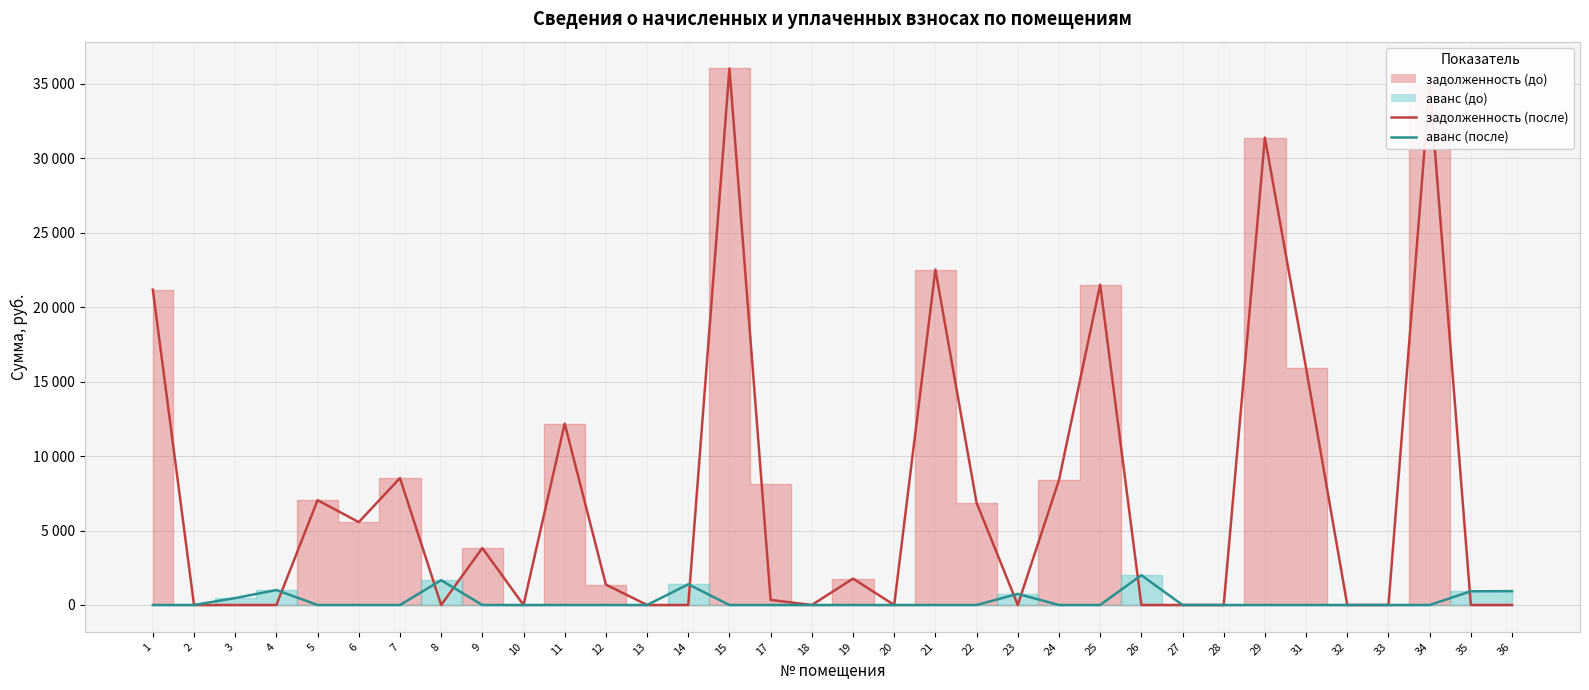

At which category is the sum across all series the highest?

15